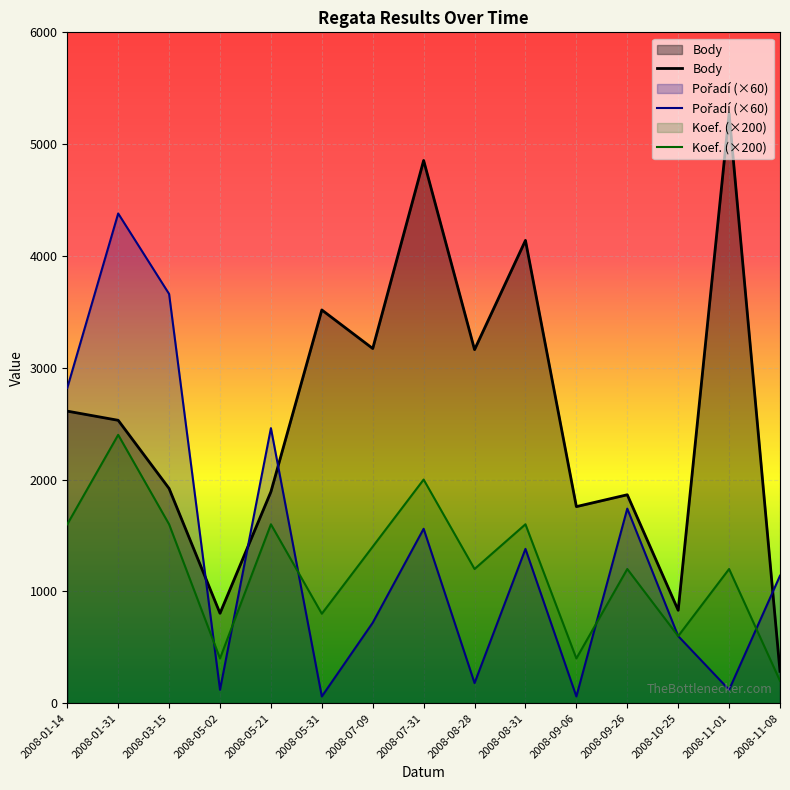

True or false: Koef. (×200) and Body intersect in this chart.

False